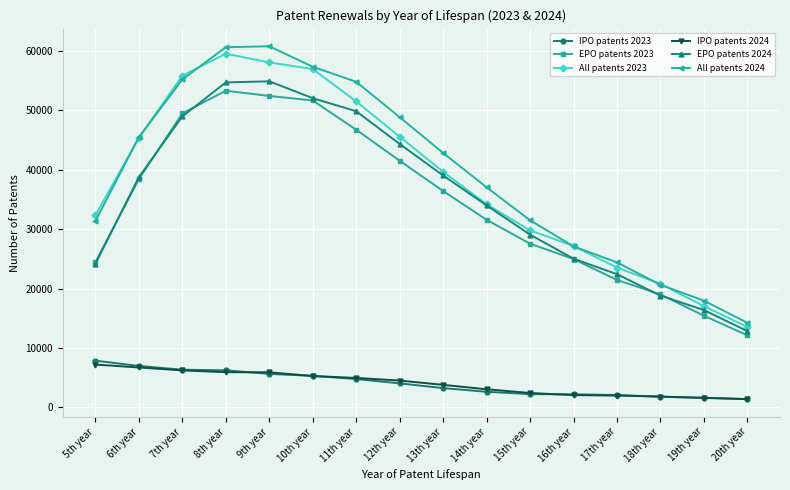

Which category has the lowest value in the EPO patents 2024 series?

20th year